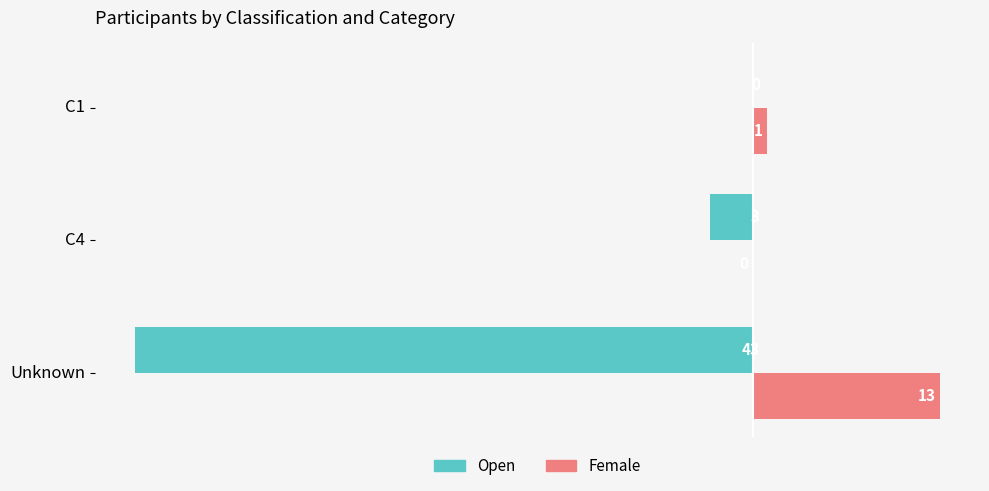

True or false: Open has a value of -25 at Unknown.

False